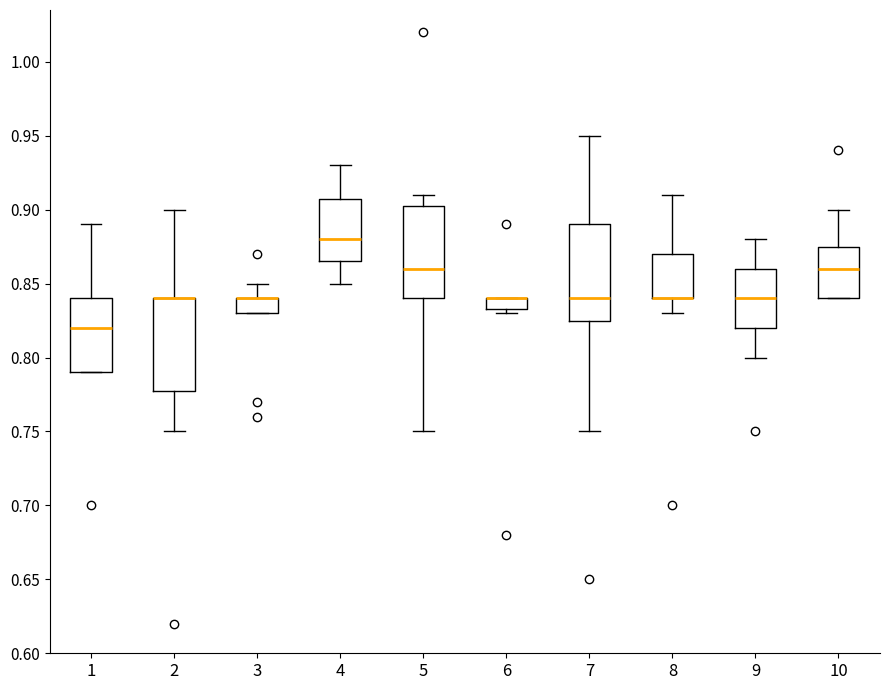

Where is the lower edge of the box at x = 8 on the y-axis? The values are not printed on the chart, so give them approximately, as read against the axis.

0.840